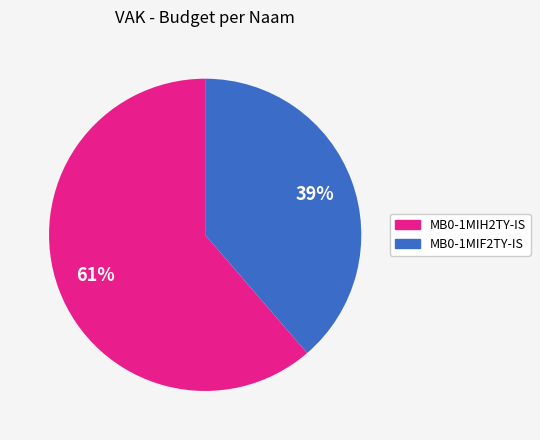

The MB0-1MIH2TY-IS slice represents 61% of the pie. True or false?

True